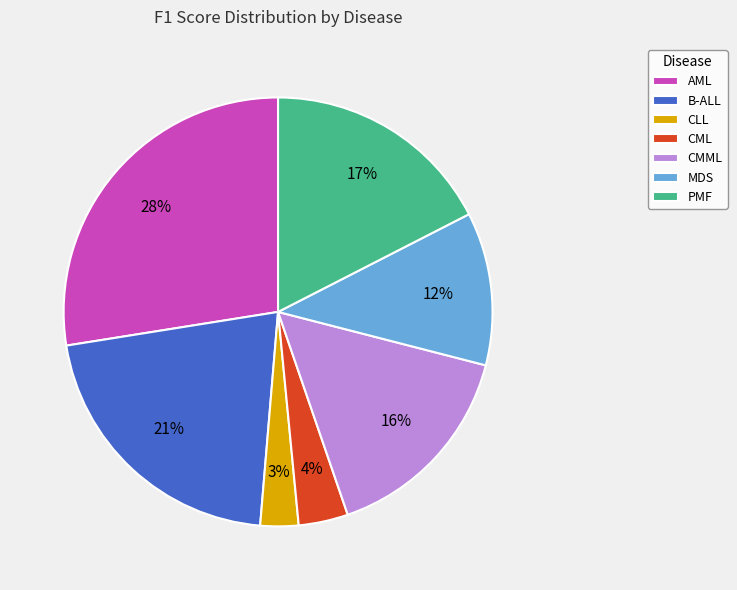

Count the number of slices in the pie.

7